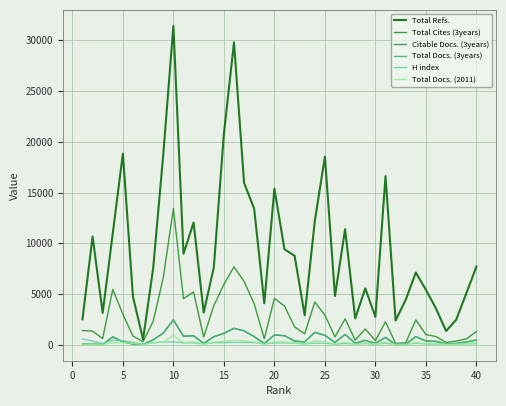

What is the greatest value displayed?

31412